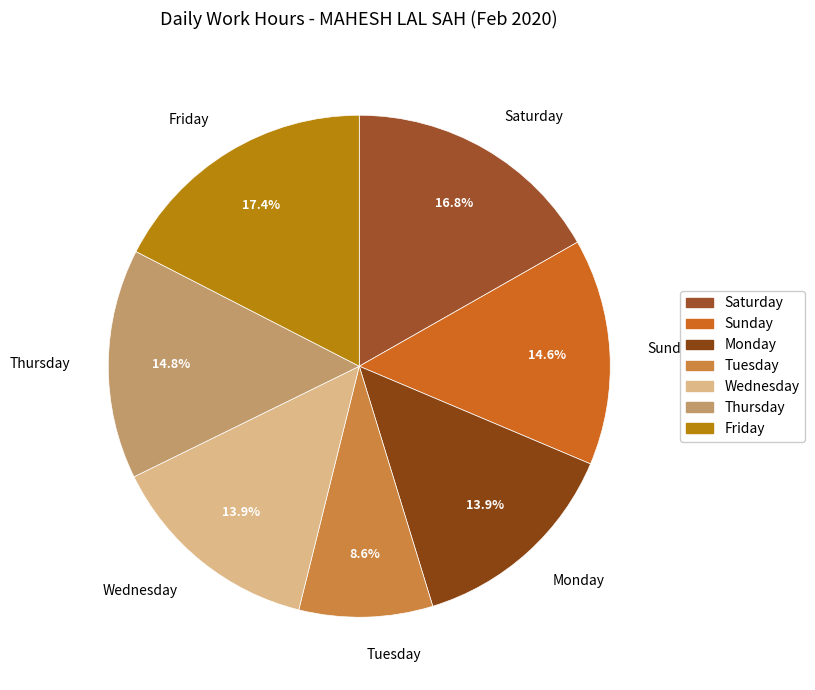

Do Saturday and Wednesday together represent more than half of the pie?

No